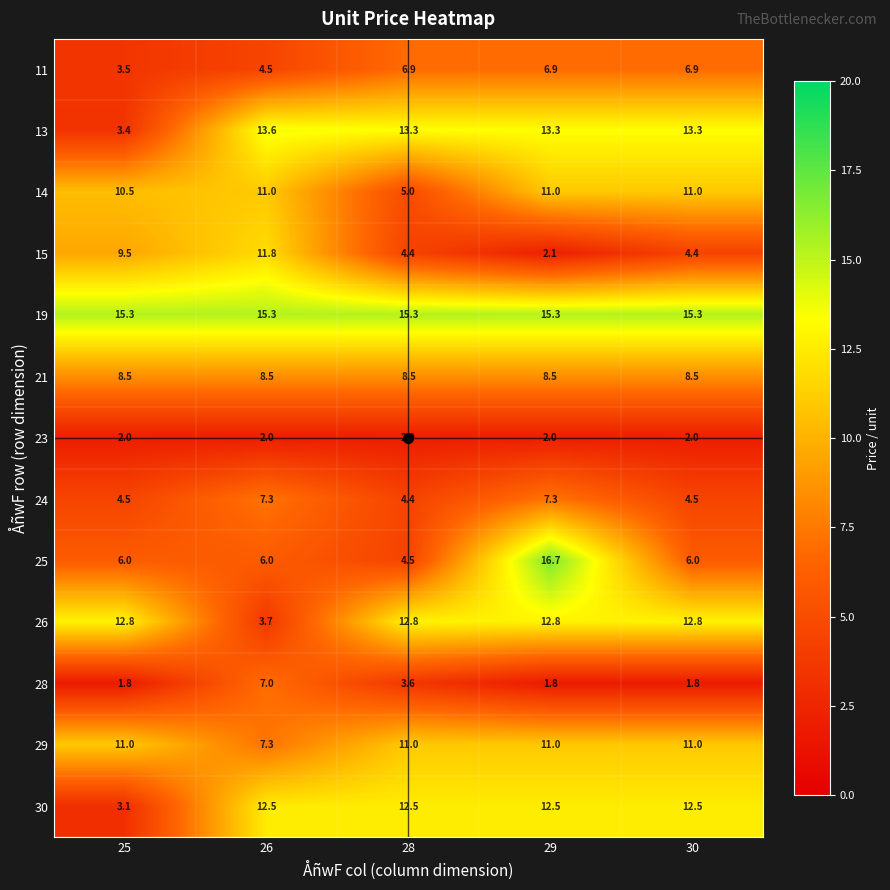

At which category is the sum across all series the highest?

29